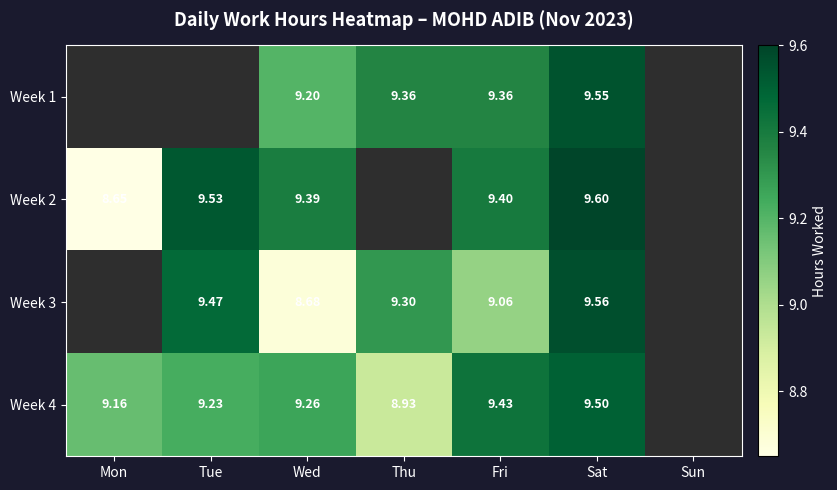

Which category has the lowest value across all series?

Mon